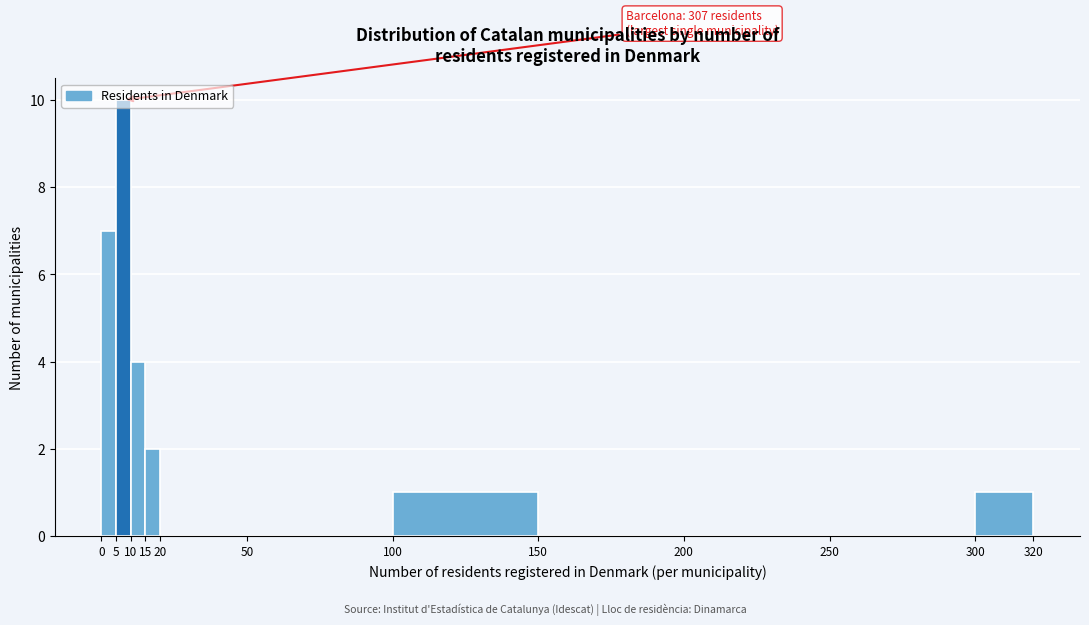

Over which range of the x-axis is the bar tallest?

5 to 10